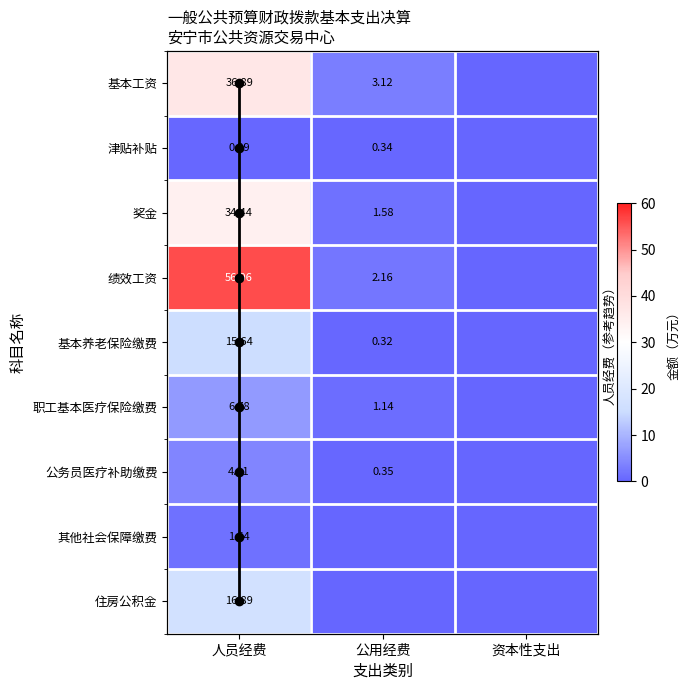

Is the value of 基本工资 at 人员经费 greater than the value of 其他社会保障缴费 at 公用经费?

Yes